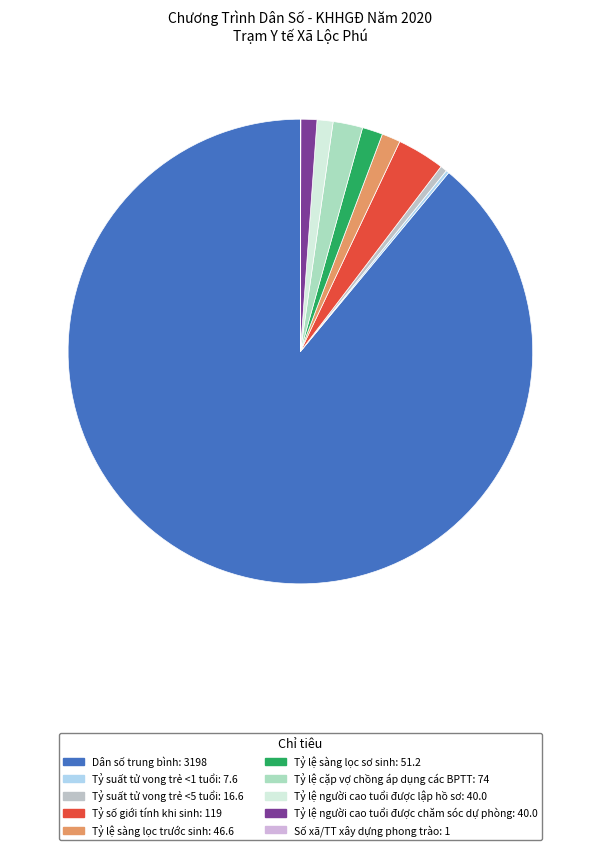

True or false: Dân số trung bình accounts for 84% of the total.

False